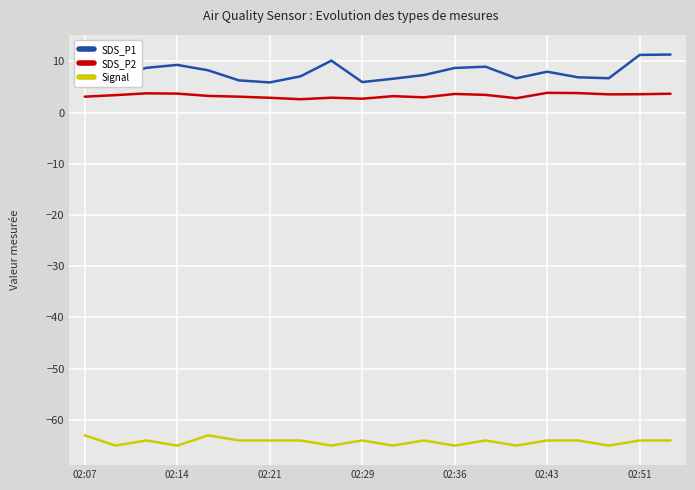

What are all the series names shown in the legend?

SDS_P1, SDS_P2, Signal